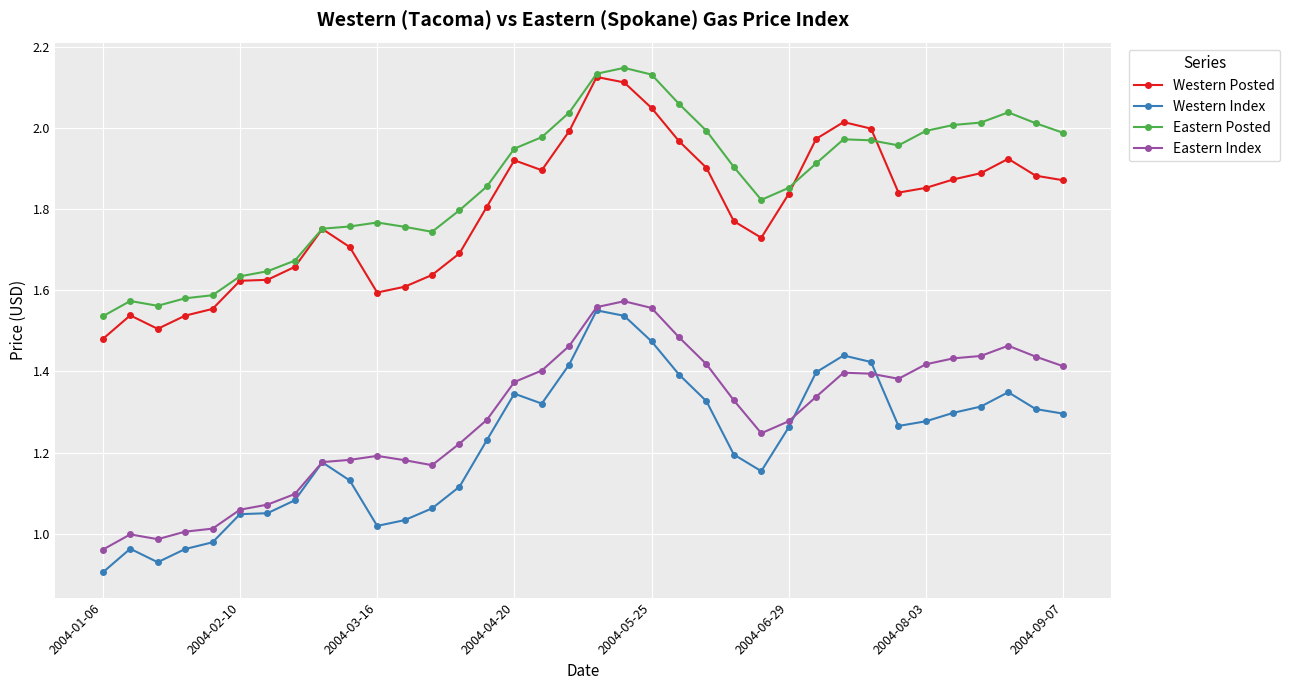

Is this an area chart (filled region under the line)?

No